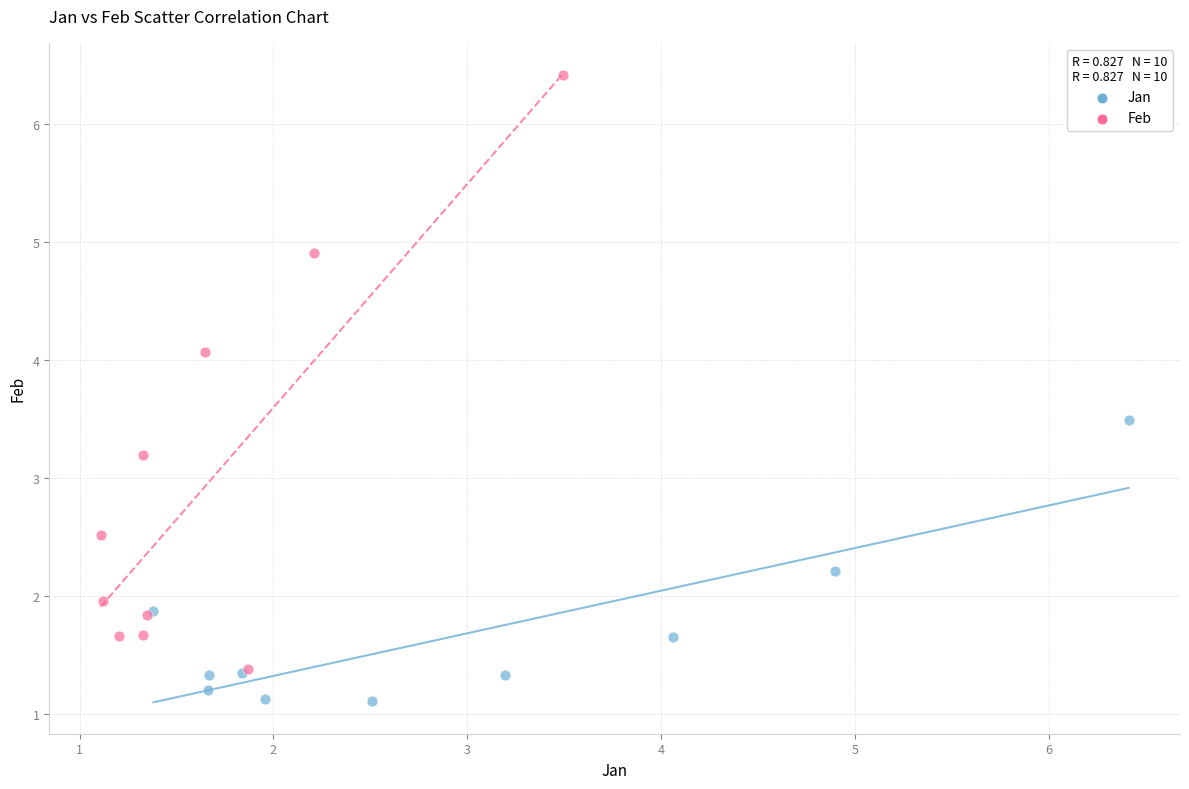

Which series has the widest spread of Y values?

Feb